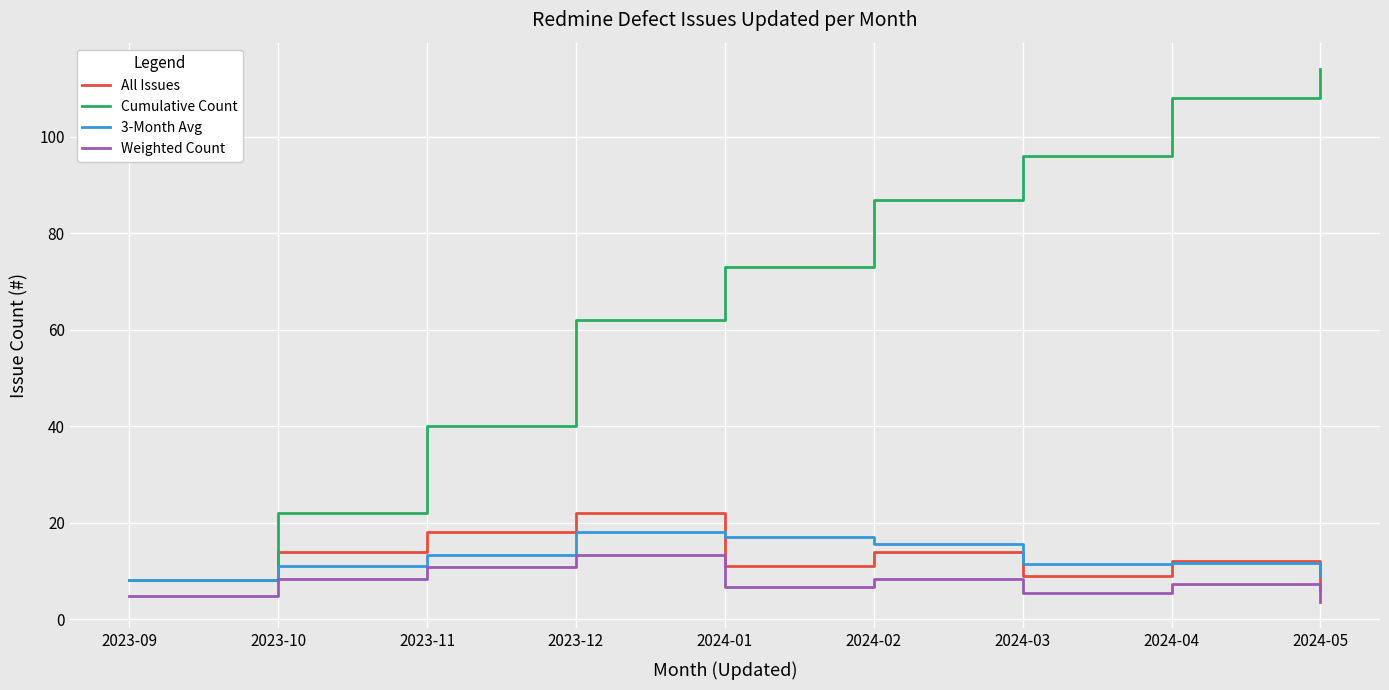

List the labels in order of Cumulative Count value, smallest first.

2023-09, 2023-10, 2023-11, 2023-12, 2024-01, 2024-02, 2024-03, 2024-04, 2024-05